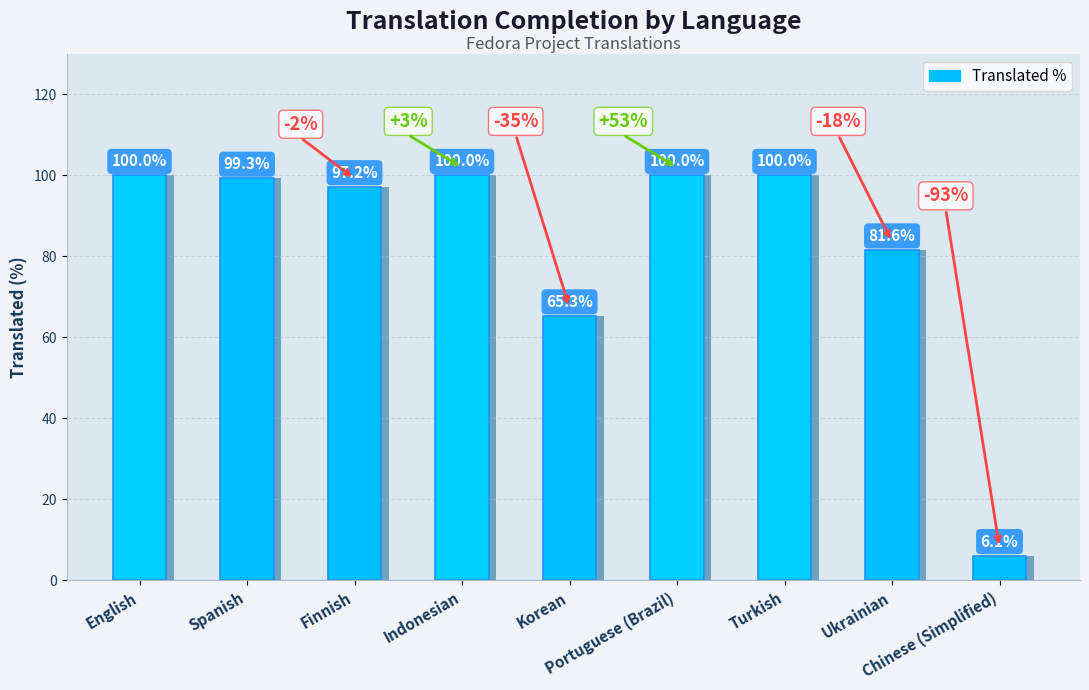

Between Ukrainian and Indonesian, which is larger?

Indonesian